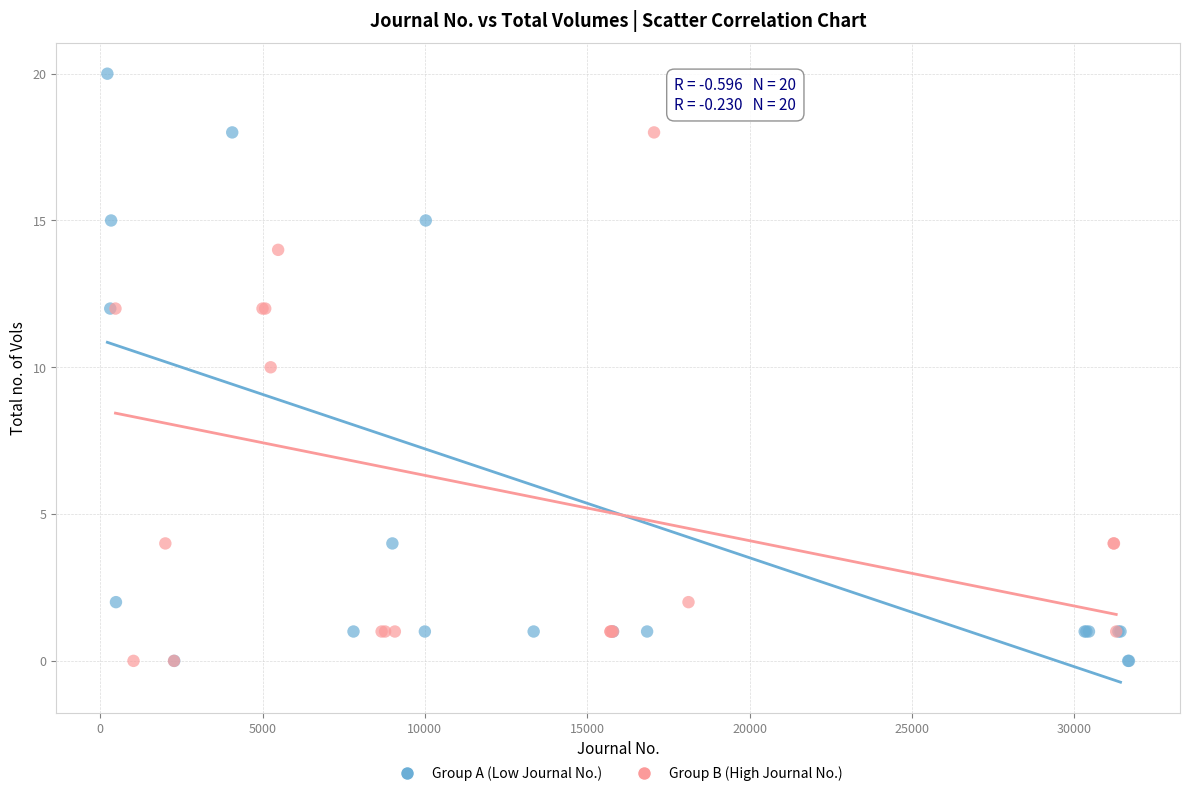

Which series has the widest spread of Y values?

Group A (Low Journal No.)